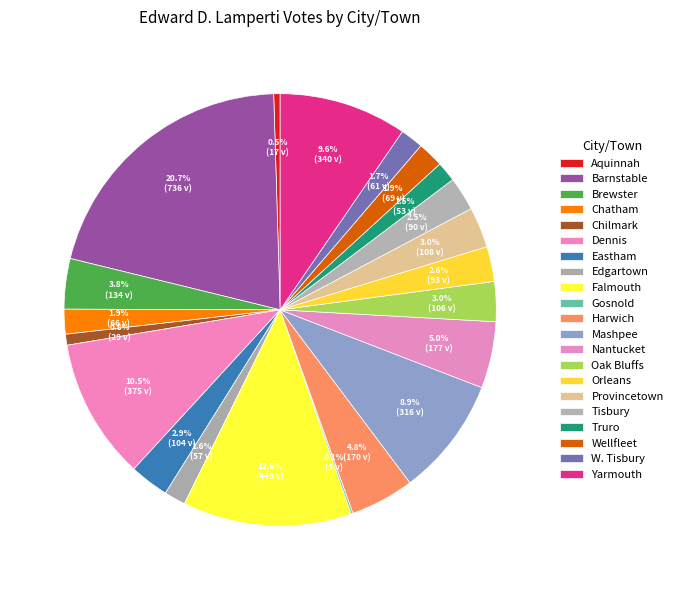

How many segments does this pie chart have?

21